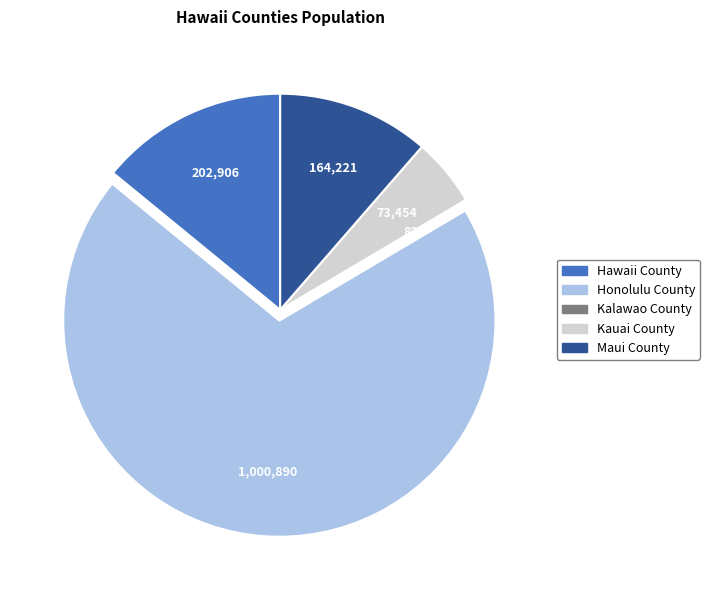

Does any single category account for the majority?

Yes